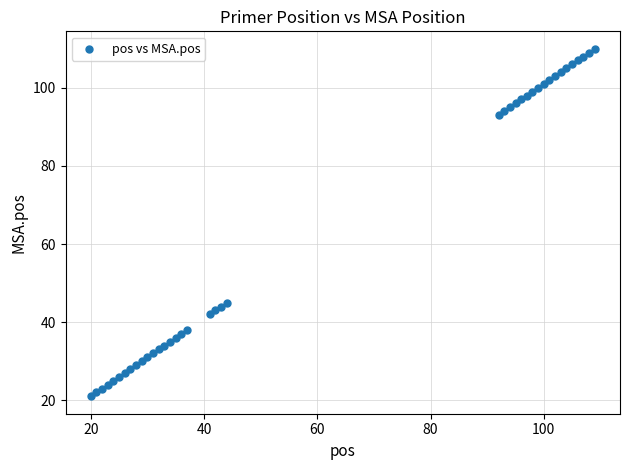

What Y value in the scatter plot is closest to 65?

45